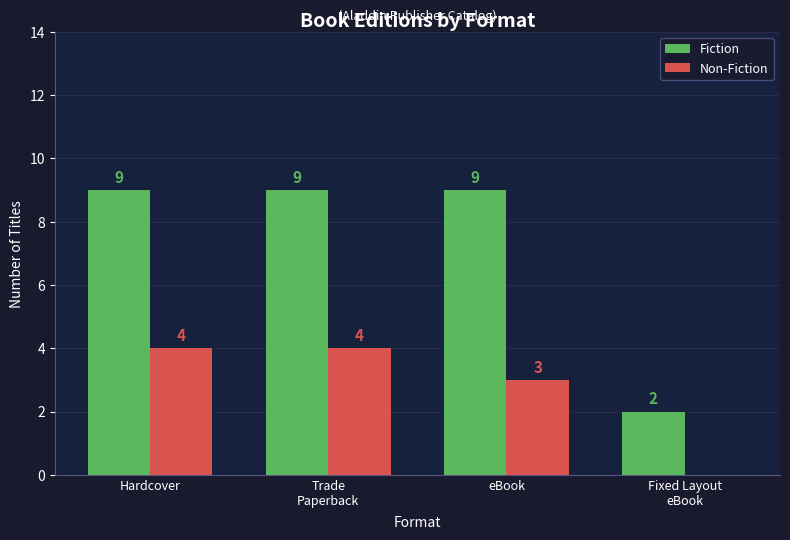

Which series has the largest total across all categories?

Fiction